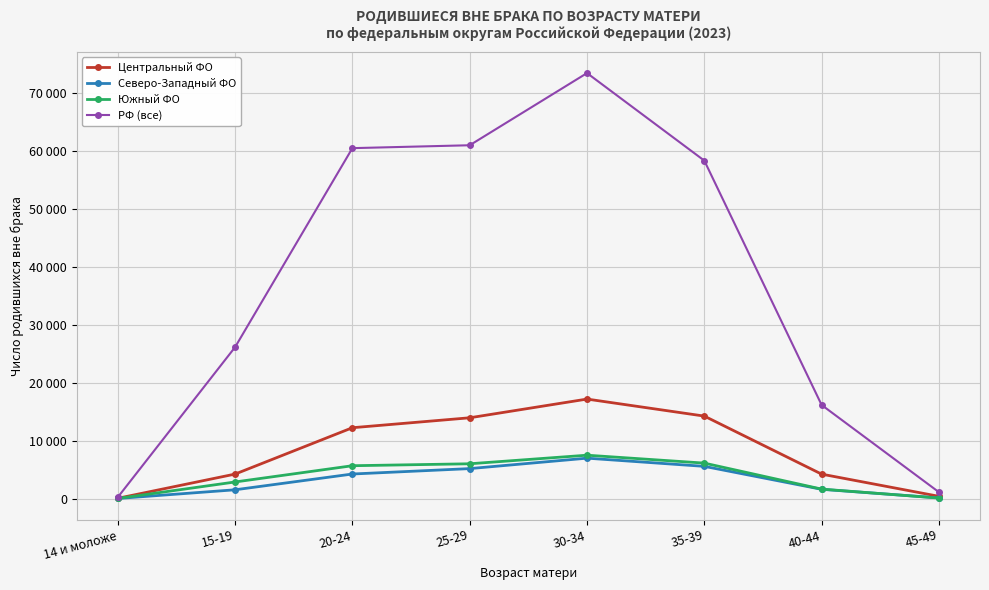

Is this an area chart (filled region under the line)?

No